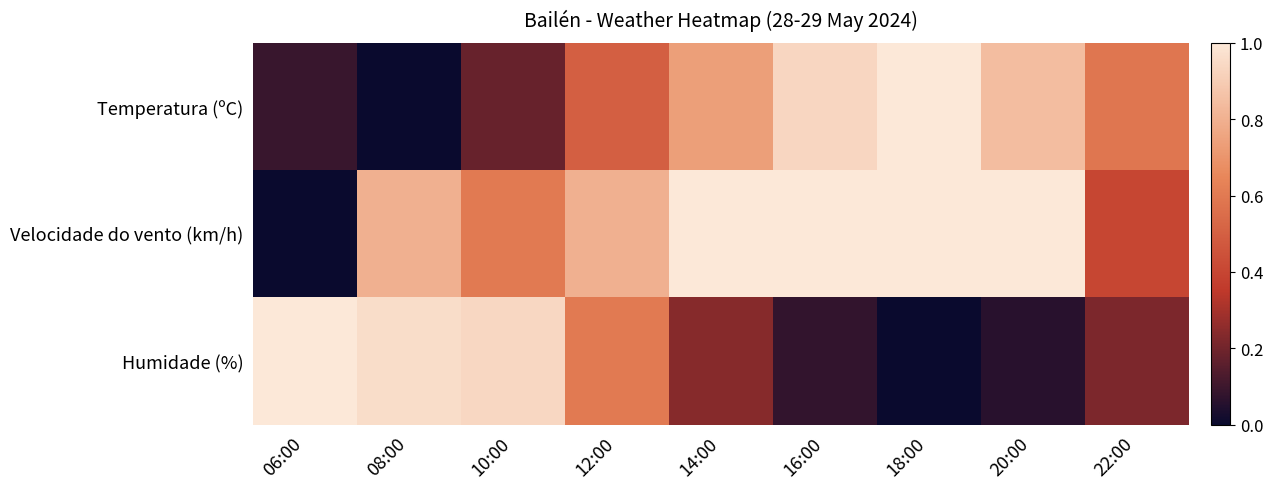

Reading right to left, what are all the values shown in this chart?

Temperatura (ºC): 22:00=0.6	20:00=0.8	18:00=1.0	16:00=0.9	14:00=0.7	12:00=0.5	10:00=0.2	08:00=0.0	06:00=0.1
Velocidade do vento (km/h): 22:00=0.4	20:00=1.0	18:00=1.0	16:00=1.0	14:00=1.0	12:00=0.8	10:00=0.6	08:00=0.8	06:00=0.0
Humidade (%): 22:00=0.2	20:00=0.1	18:00=0.0	16:00=0.1	14:00=0.2	12:00=0.6	10:00=0.9	08:00=1.0	06:00=1.0